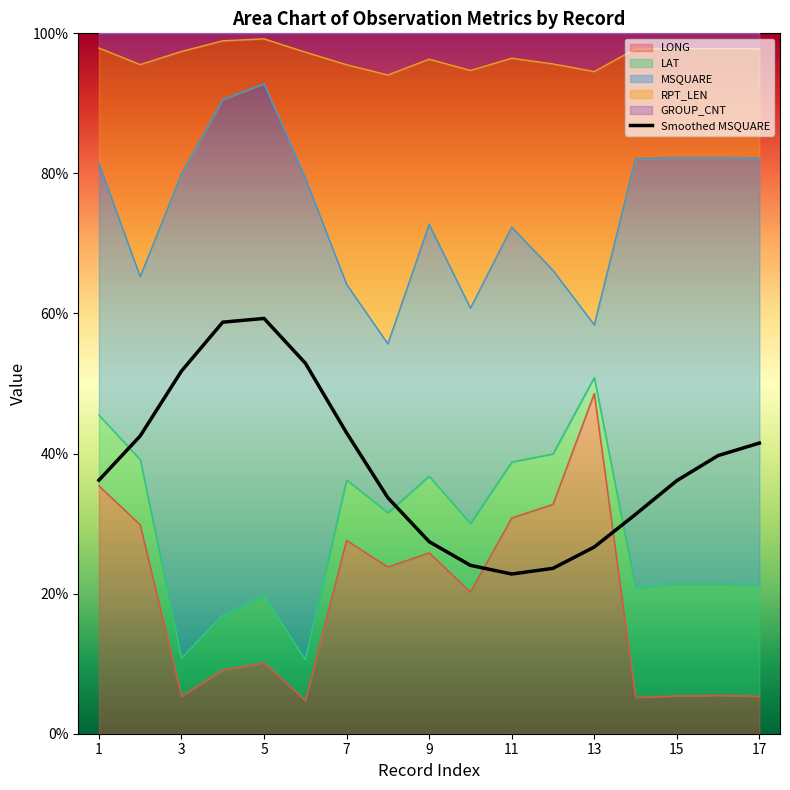

The chart shows a value of 69.3 at 11. True or false?

False